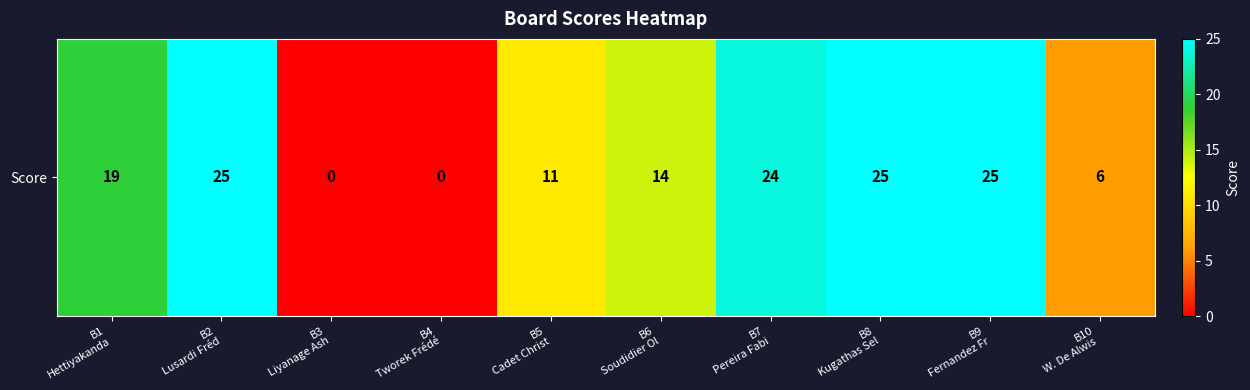

True or false: the data shows 4 at B5
Cadet Christ.

False